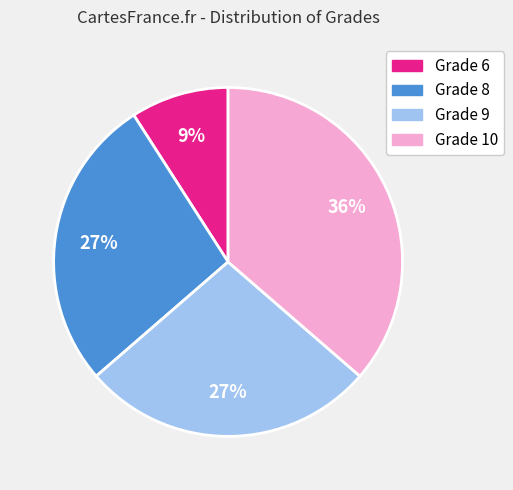

Is there any slice that represents more than half of the pie?

No